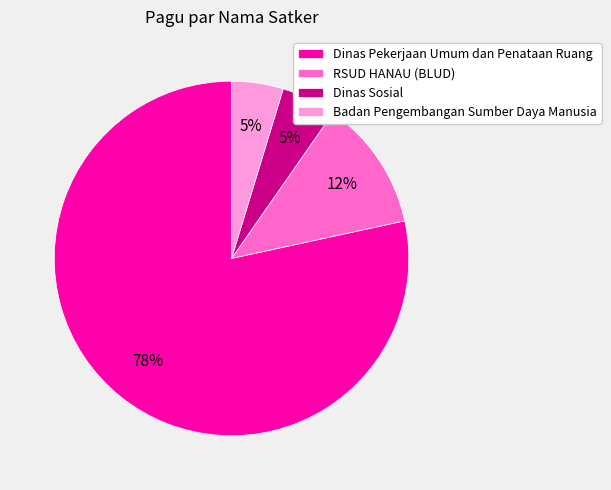

Is the sum of Dinas Pekerjaan Umum dan Penataan Ruang and Badan Pengembangan Sumber Daya Manusia greater than half?

Yes